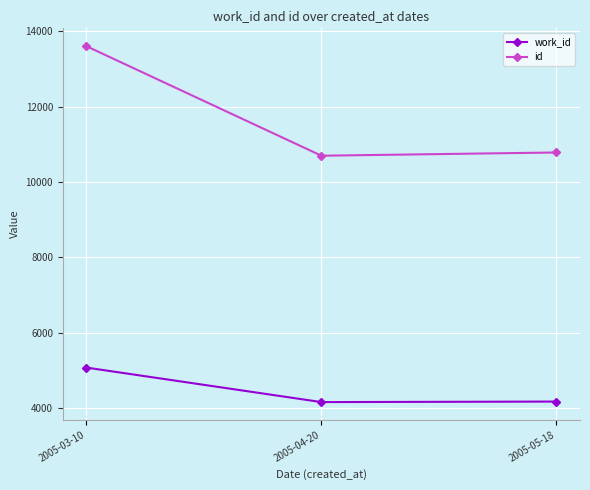

What is the smallest value displayed?

4153